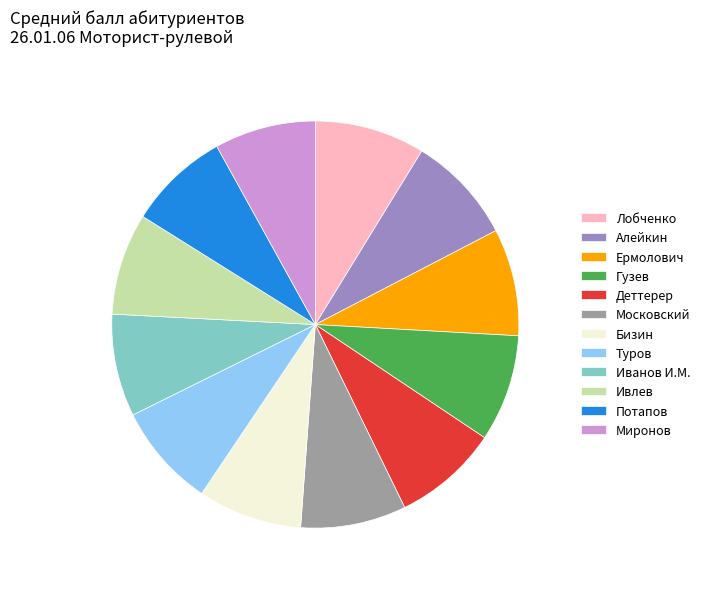

Combined, do Лобченко and Ивлев account for over 50%?

No